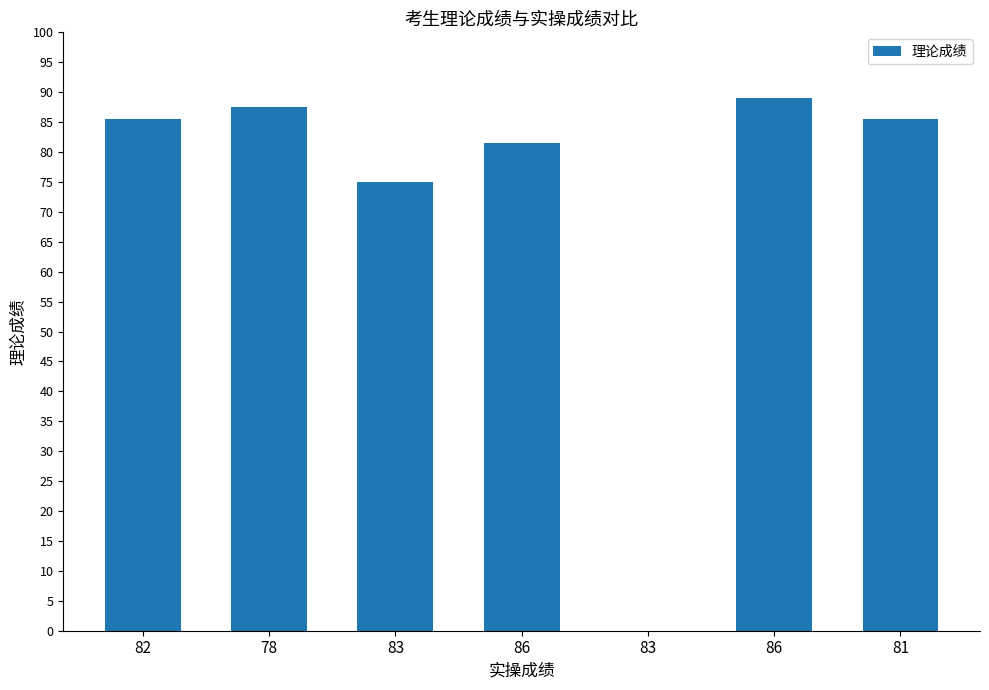

Reading left to right, transcribe all the data shown in this chart.

82=85.5	78=87.5	83=75.0	86=81.5	83=0.0	86=89.0	81=85.5